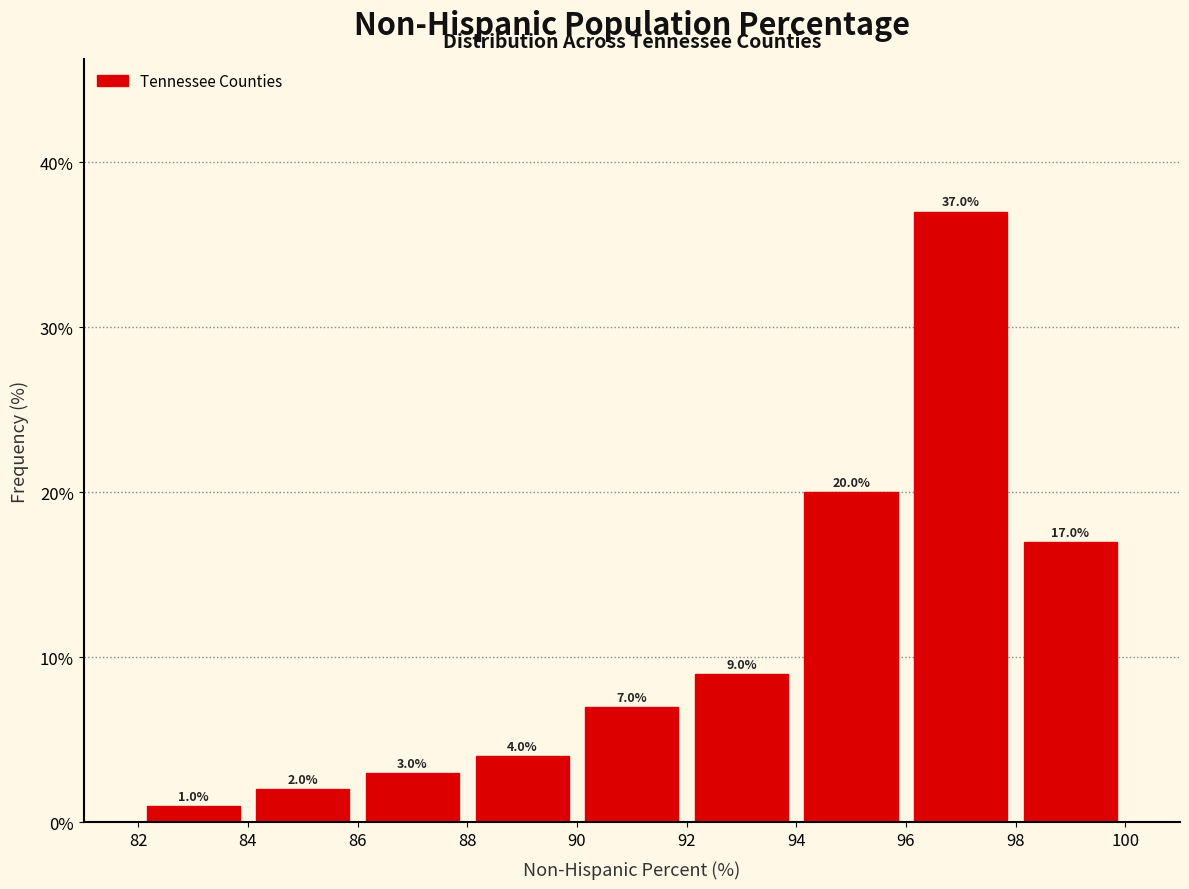

Reading left to right, list every bar in this chart as the range it spans on the x-axis followed by its height.

82 to 84: 1.0
84 to 86: 2.0
86 to 88: 3.0
88 to 90: 4.0
90 to 92: 7.0
92 to 94: 9.0
94 to 96: 20.0
96 to 98: 37.0
98 to 100: 17.0